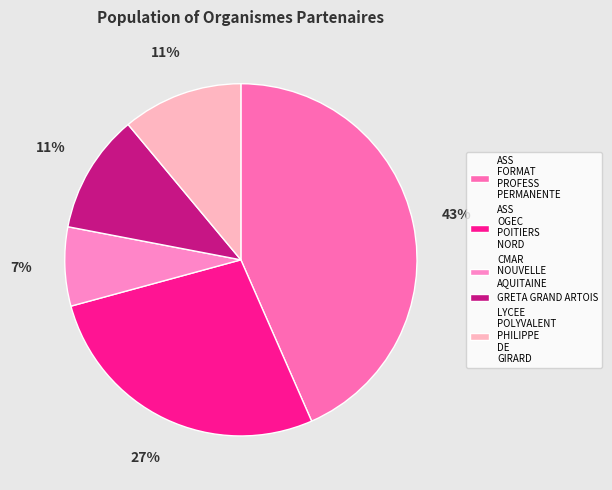

Which has a higher value, LYCEE POLYVALENT PHILIPPE DE GIRARD or ASS OGEC POITIERS NORD?

ASS OGEC POITIERS NORD